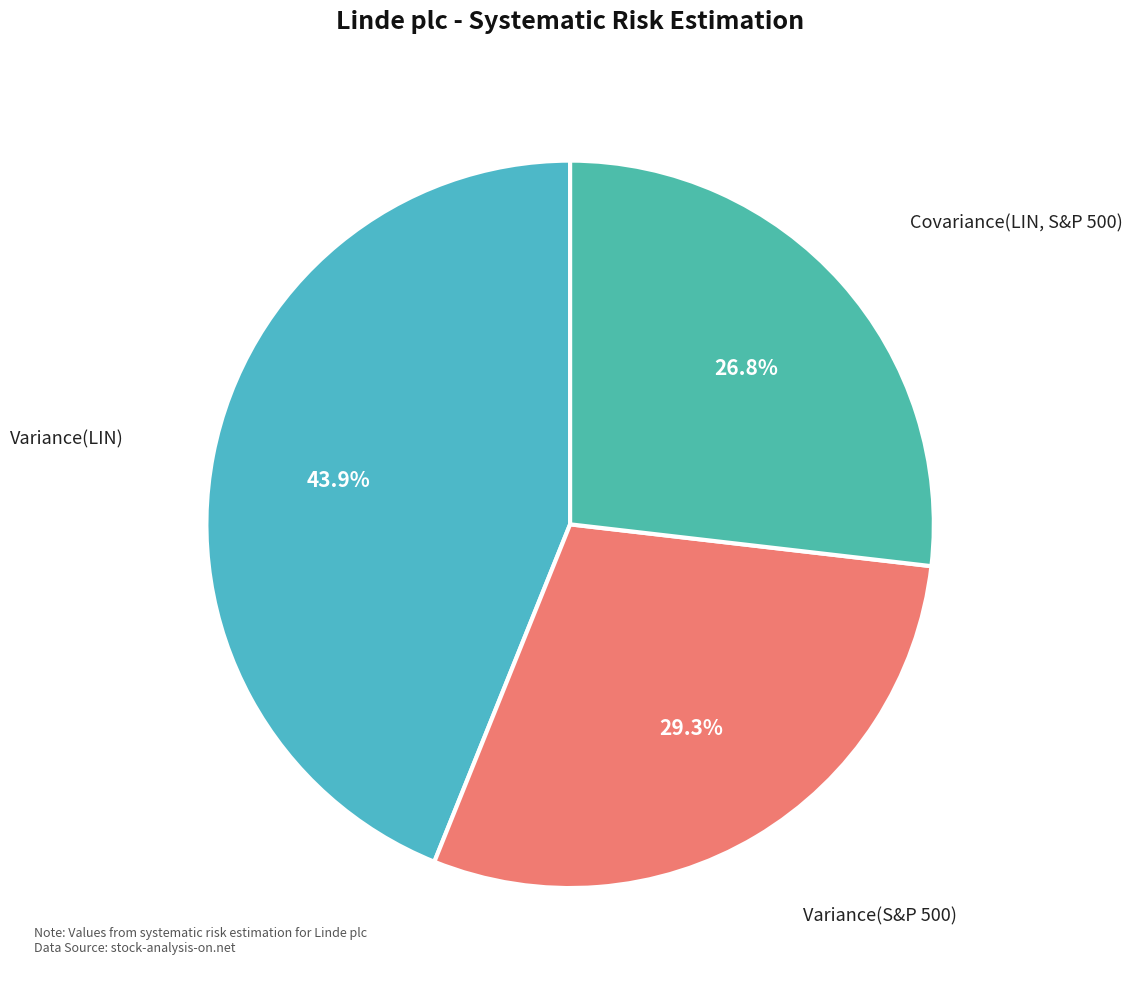

To the nearest percent, what is the combined percentage of Variance(S&P 500) and Covariance(LIN, S&P 500)?

56%